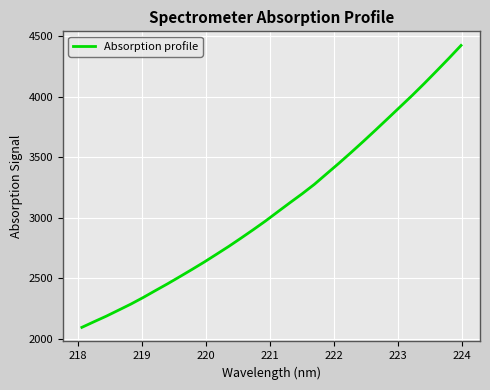

What is the maximum value shown in the chart?

4422.3